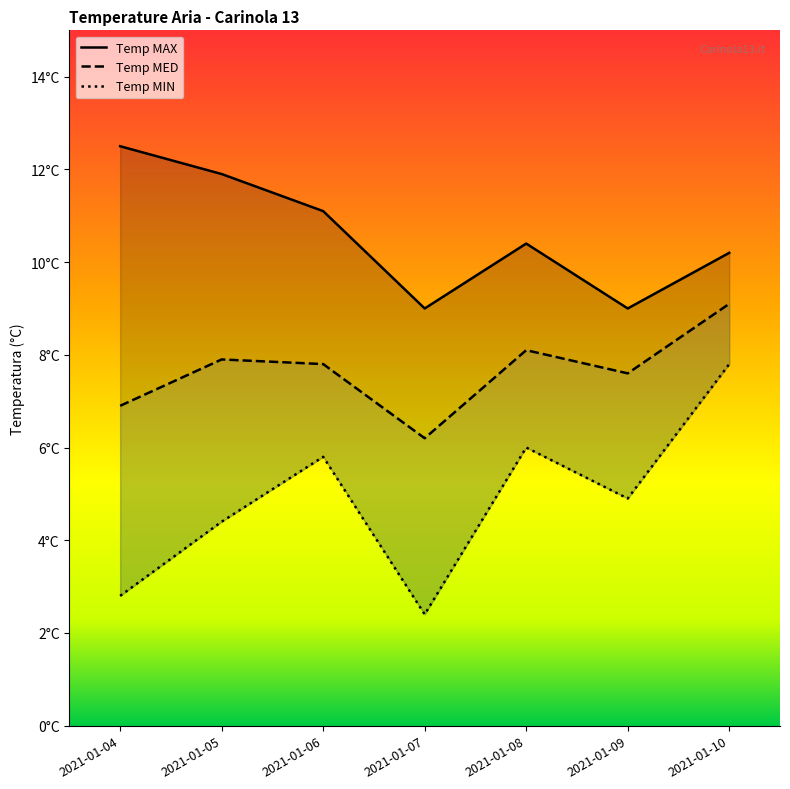

Count the number of data series in this chart.

3